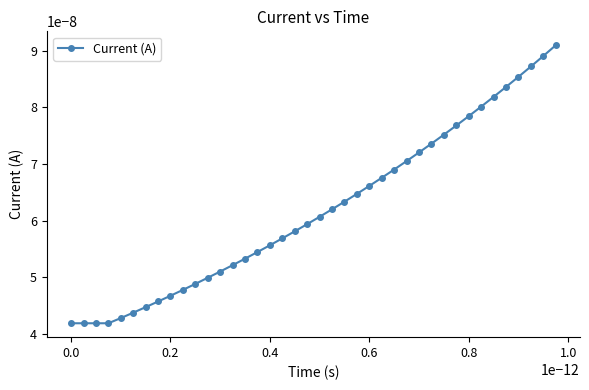

How many distinct data groups are displayed?

1